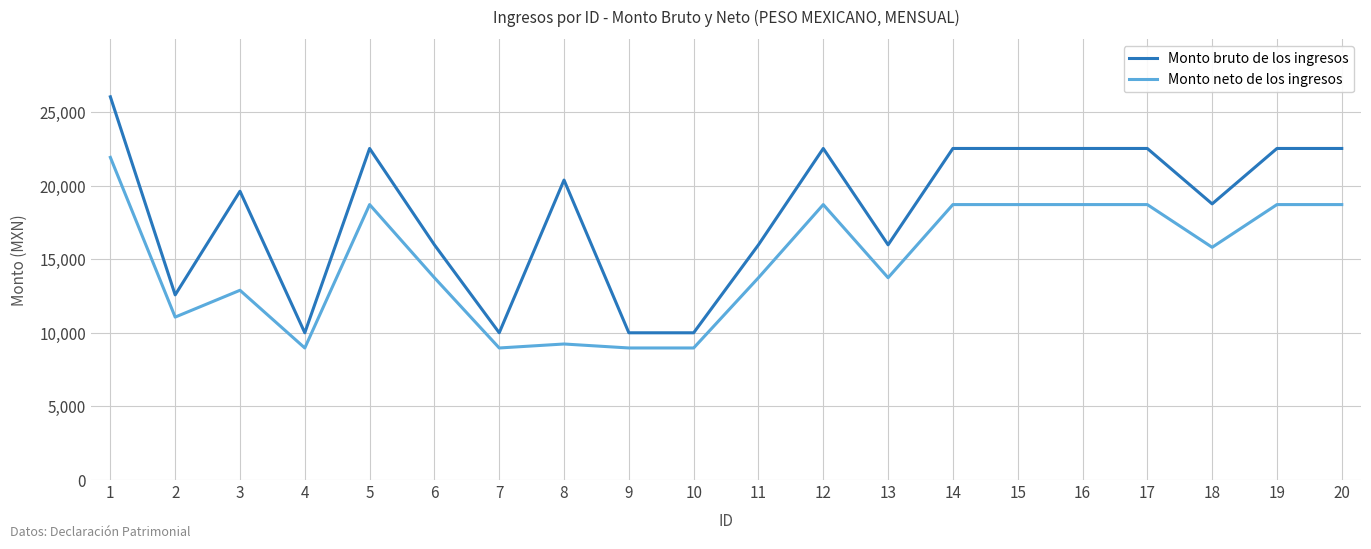

The value of Monto bruto de los ingresos at 17 is 22529.7. True or false?

True